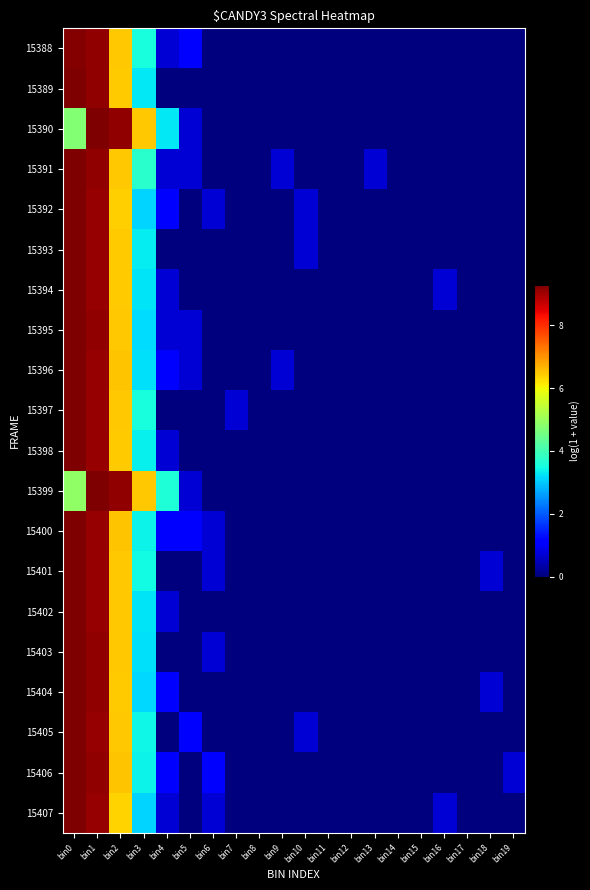

Reading left to right, list all the values displayed in this chart.

15388: bin0=9.3	bin1=9.1	bin2=6.5	bin3=3.5	bin4=0.7	bin5=1.1	bin6=0.0	bin7=0.0	bin8=0.0	bin9=0.0	bin10=0.0	bin11=0.0	bin12=0.0	bin13=0.0	bin14=0.0	bin15=0.0	bin16=0.0	bin17=0.0	bin18=0.0	bin19=0.0
15389: bin0=9.3	bin1=9.1	bin2=6.4	bin3=3.3	bin4=0.0	bin5=0.0	bin6=0.0	bin7=0.0	bin8=0.0	bin9=0.0	bin10=0.0	bin11=0.0	bin12=0.0	bin13=0.0	bin14=0.0	bin15=0.0	bin16=0.0	bin17=0.0	bin18=0.0	bin19=0.0
15390: bin0=4.8	bin1=9.3	bin2=9.1	bin3=6.5	bin4=3.3	bin5=0.7	bin6=0.0	bin7=0.0	bin8=0.0	bin9=0.0	bin10=0.0	bin11=0.0	bin12=0.0	bin13=0.0	bin14=0.0	bin15=0.0	bin16=0.0	bin17=0.0	bin18=0.0	bin19=0.0
15391: bin0=9.3	bin1=9.1	bin2=6.5	bin3=3.7	bin4=0.7	bin5=0.7	bin6=0.0	bin7=0.0	bin8=0.0	bin9=0.7	bin10=0.0	bin11=0.0	bin12=0.0	bin13=0.7	bin14=0.0	bin15=0.0	bin16=0.0	bin17=0.0	bin18=0.0	bin19=0.0
15392: bin0=9.3	bin1=9.1	bin2=6.4	bin3=3.1	bin4=1.1	bin5=0.0	bin6=0.7	bin7=0.0	bin8=0.0	bin9=0.0	bin10=0.7	bin11=0.0	bin12=0.0	bin13=0.0	bin14=0.0	bin15=0.0	bin16=0.0	bin17=0.0	bin18=0.0	bin19=0.0
15393: bin0=9.3	bin1=9.1	bin2=6.4	bin3=3.3	bin4=0.0	bin5=0.0	bin6=0.0	bin7=0.0	bin8=0.0	bin9=0.0	bin10=0.7	bin11=0.0	bin12=0.0	bin13=0.0	bin14=0.0	bin15=0.0	bin16=0.0	bin17=0.0	bin18=0.0	bin19=0.0
15394: bin0=9.3	bin1=9.1	bin2=6.4	bin3=3.3	bin4=0.7	bin5=0.0	bin6=0.0	bin7=0.0	bin8=0.0	bin9=0.0	bin10=0.0	bin11=0.0	bin12=0.0	bin13=0.0	bin14=0.0	bin15=0.0	bin16=0.7	bin17=0.0	bin18=0.0	bin19=0.0
15395: bin0=9.3	bin1=9.1	bin2=6.5	bin3=3.2	bin4=0.7	bin5=0.7	bin6=0.0	bin7=0.0	bin8=0.0	bin9=0.0	bin10=0.0	bin11=0.0	bin12=0.0	bin13=0.0	bin14=0.0	bin15=0.0	bin16=0.0	bin17=0.0	bin18=0.0	bin19=0.0
15396: bin0=9.3	bin1=9.1	bin2=6.5	bin3=3.2	bin4=1.1	bin5=0.7	bin6=0.0	bin7=0.0	bin8=0.0	bin9=0.7	bin10=0.0	bin11=0.0	bin12=0.0	bin13=0.0	bin14=0.0	bin15=0.0	bin16=0.0	bin17=0.0	bin18=0.0	bin19=0.0
15397: bin0=9.3	bin1=9.1	bin2=6.5	bin3=3.5	bin4=0.0	bin5=0.0	bin6=0.0	bin7=0.7	bin8=0.0	bin9=0.0	bin10=0.0	bin11=0.0	bin12=0.0	bin13=0.0	bin14=0.0	bin15=0.0	bin16=0.0	bin17=0.0	bin18=0.0	bin19=0.0
15398: bin0=9.3	bin1=9.1	bin2=6.4	bin3=3.4	bin4=0.7	bin5=0.0	bin6=0.0	bin7=0.0	bin8=0.0	bin9=0.0	bin10=0.0	bin11=0.0	bin12=0.0	bin13=0.0	bin14=0.0	bin15=0.0	bin16=0.0	bin17=0.0	bin18=0.0	bin19=0.0
15399: bin0=4.9	bin1=9.3	bin2=9.1	bin3=6.5	bin4=3.6	bin5=0.7	bin6=0.0	bin7=0.0	bin8=0.0	bin9=0.0	bin10=0.0	bin11=0.0	bin12=0.0	bin13=0.0	bin14=0.0	bin15=0.0	bin16=0.0	bin17=0.0	bin18=0.0	bin19=0.0
15400: bin0=9.3	bin1=9.1	bin2=6.5	bin3=3.4	bin4=1.1	bin5=1.1	bin6=0.7	bin7=0.0	bin8=0.0	bin9=0.0	bin10=0.0	bin11=0.0	bin12=0.0	bin13=0.0	bin14=0.0	bin15=0.0	bin16=0.0	bin17=0.0	bin18=0.0	bin19=0.0
15401: bin0=9.3	bin1=9.1	bin2=6.5	bin3=3.5	bin4=0.0	bin5=0.0	bin6=0.7	bin7=0.0	bin8=0.0	bin9=0.0	bin10=0.0	bin11=0.0	bin12=0.0	bin13=0.0	bin14=0.0	bin15=0.0	bin16=0.0	bin17=0.0	bin18=0.7	bin19=0.0
15402: bin0=9.3	bin1=9.1	bin2=6.5	bin3=3.3	bin4=0.7	bin5=0.0	bin6=0.0	bin7=0.0	bin8=0.0	bin9=0.0	bin10=0.0	bin11=0.0	bin12=0.0	bin13=0.0	bin14=0.0	bin15=0.0	bin16=0.0	bin17=0.0	bin18=0.0	bin19=0.0
15403: bin0=9.3	bin1=9.1	bin2=6.5	bin3=3.2	bin4=0.0	bin5=0.0	bin6=0.7	bin7=0.0	bin8=0.0	bin9=0.0	bin10=0.0	bin11=0.0	bin12=0.0	bin13=0.0	bin14=0.0	bin15=0.0	bin16=0.0	bin17=0.0	bin18=0.0	bin19=0.0
15404: bin0=9.3	bin1=9.1	bin2=6.4	bin3=3.1	bin4=1.1	bin5=0.0	bin6=0.0	bin7=0.0	bin8=0.0	bin9=0.0	bin10=0.0	bin11=0.0	bin12=0.0	bin13=0.0	bin14=0.0	bin15=0.0	bin16=0.0	bin17=0.0	bin18=0.7	bin19=0.0
15405: bin0=9.3	bin1=9.1	bin2=6.5	bin3=3.4	bin4=0.0	bin5=1.1	bin6=0.0	bin7=0.0	bin8=0.0	bin9=0.0	bin10=0.7	bin11=0.0	bin12=0.0	bin13=0.0	bin14=0.0	bin15=0.0	bin16=0.0	bin17=0.0	bin18=0.0	bin19=0.0
15406: bin0=9.3	bin1=9.1	bin2=6.5	bin3=3.4	bin4=1.1	bin5=0.0	bin6=1.1	bin7=0.0	bin8=0.0	bin9=0.0	bin10=0.0	bin11=0.0	bin12=0.0	bin13=0.0	bin14=0.0	bin15=0.0	bin16=0.0	bin17=0.0	bin18=0.0	bin19=0.7
15407: bin0=9.3	bin1=9.1	bin2=6.4	bin3=3.1	bin4=0.7	bin5=0.0	bin6=0.7	bin7=0.0	bin8=0.0	bin9=0.0	bin10=0.0	bin11=0.0	bin12=0.0	bin13=0.0	bin14=0.0	bin15=0.0	bin16=0.7	bin17=0.0	bin18=0.0	bin19=0.0